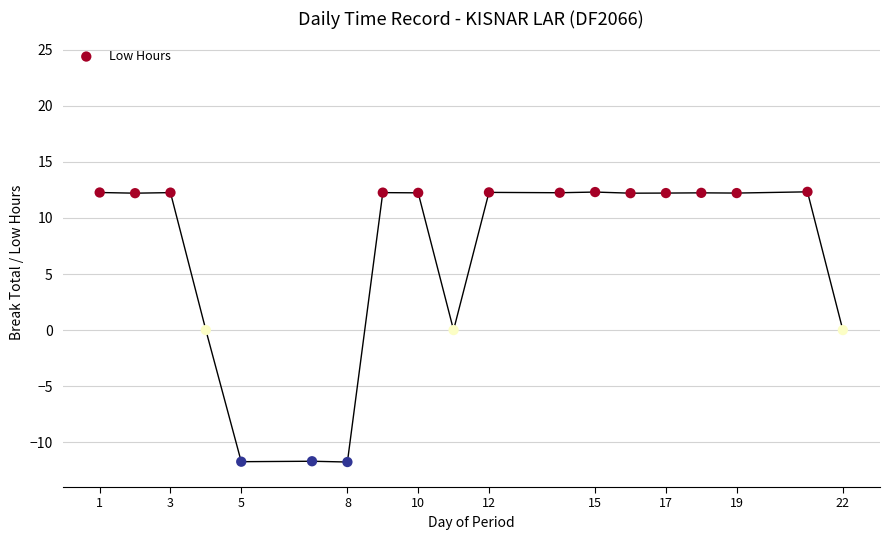

What is the range of Y values (max minus min)?

24.1